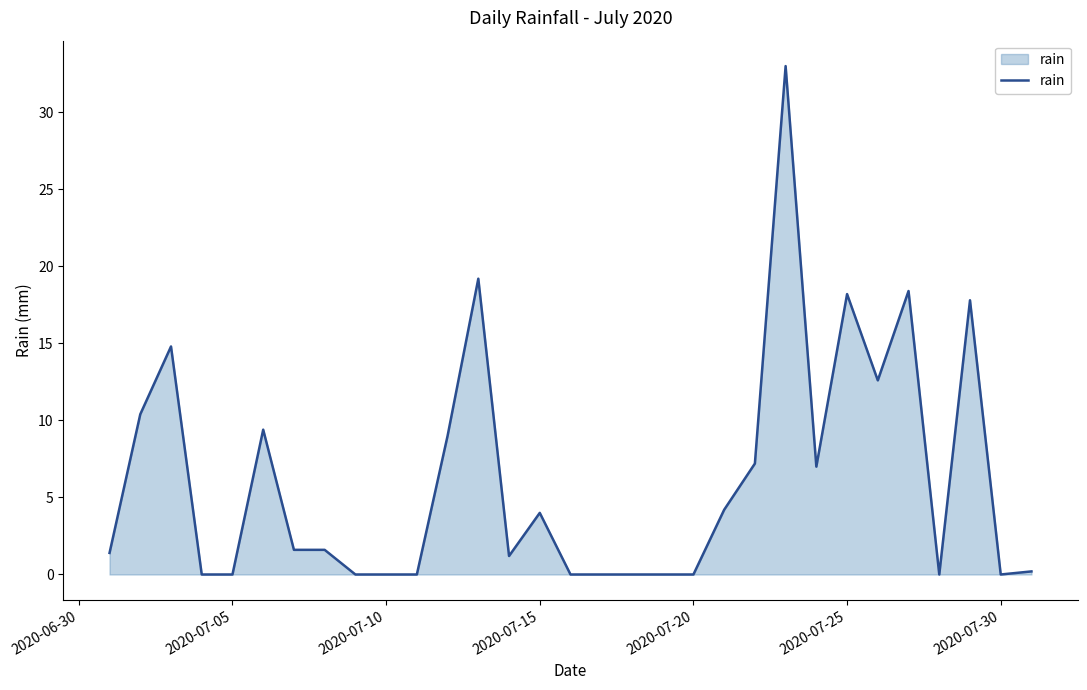

What is the greatest value displayed?

33.0